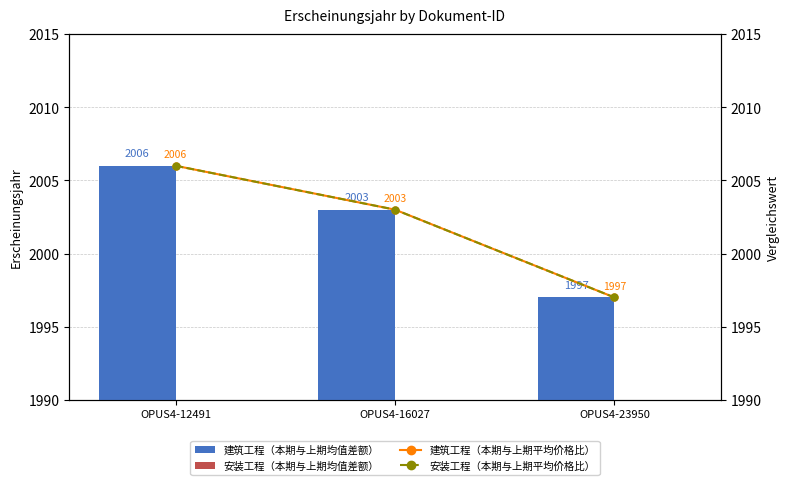

Rank the series by their maximum value, from lowest to highest.

安装工程（本期与上期均值差额）, 建筑工程（本期与上期均值差额）, 建筑工程（本期与上期平均价格比）, 安装工程（本期与上期平均价格比）